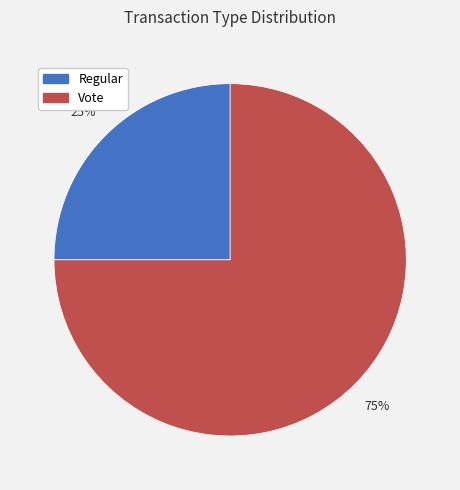

Which slice is the largest?

Vote